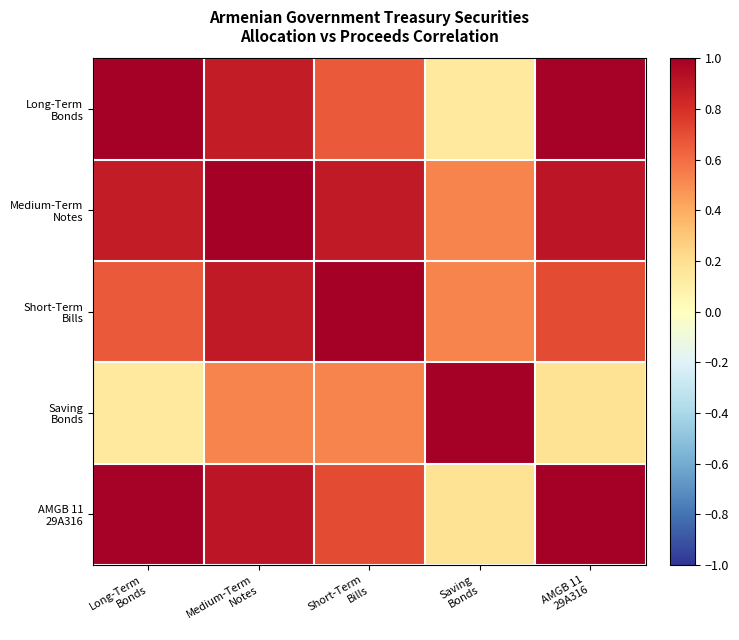

What is the greatest value displayed?

1.0